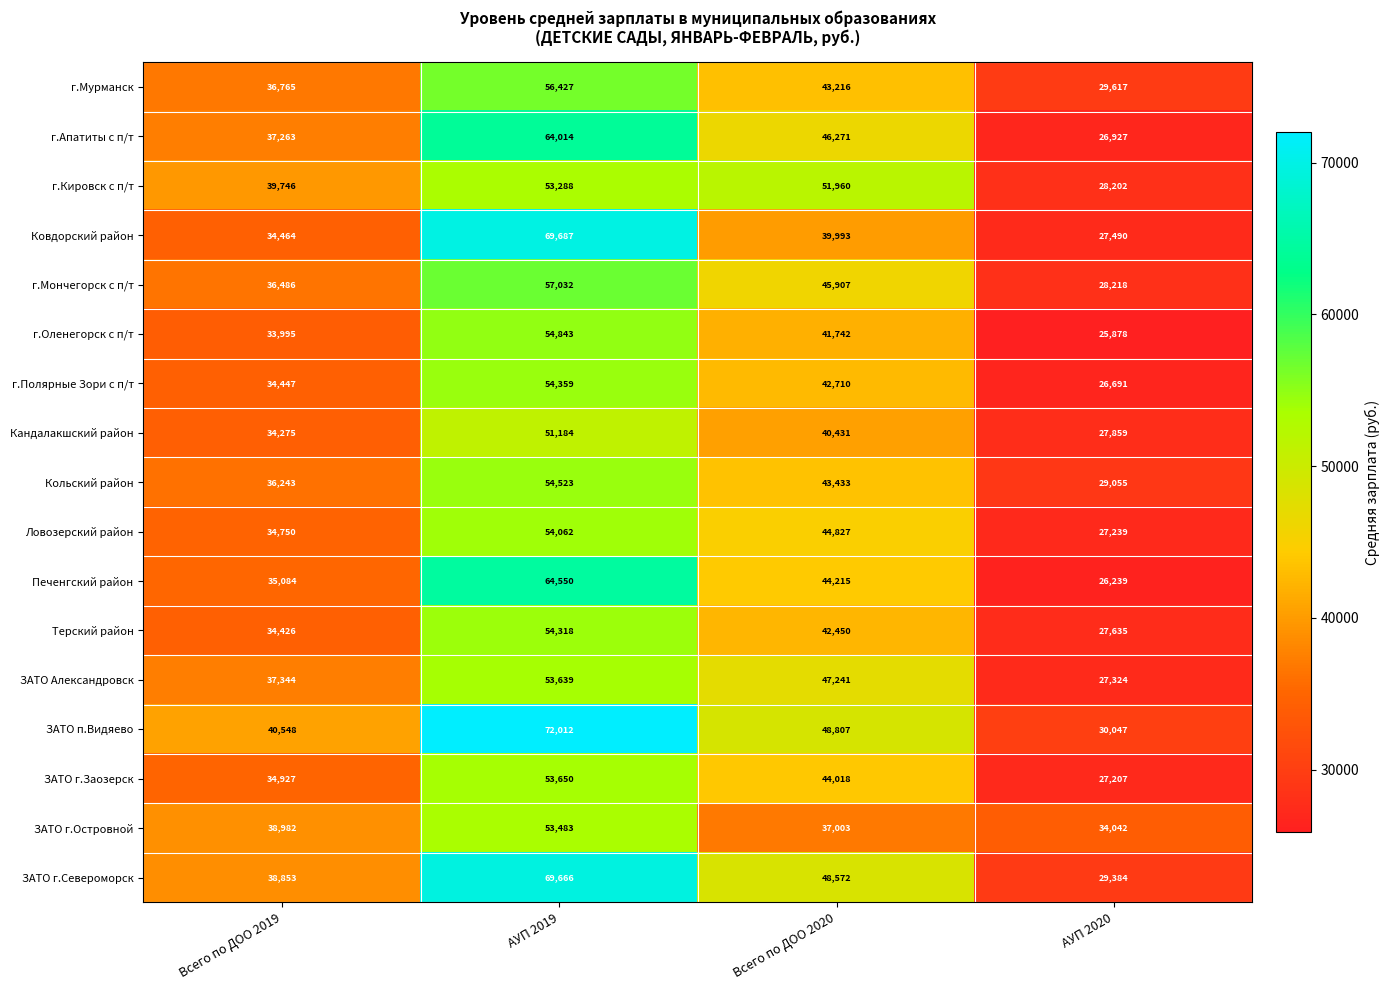

Which series has the largest range (max minus min)?

Ковдорский район